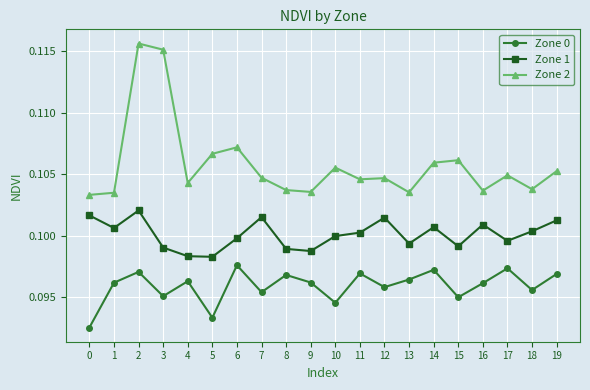

True or false: Zone 2 has a value of 0.1 at 6.

True